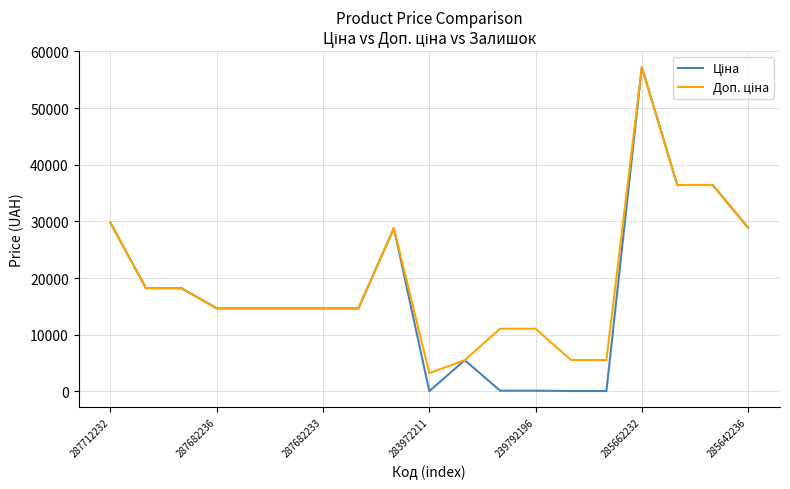

What is the greatest value displayed?

57235.5